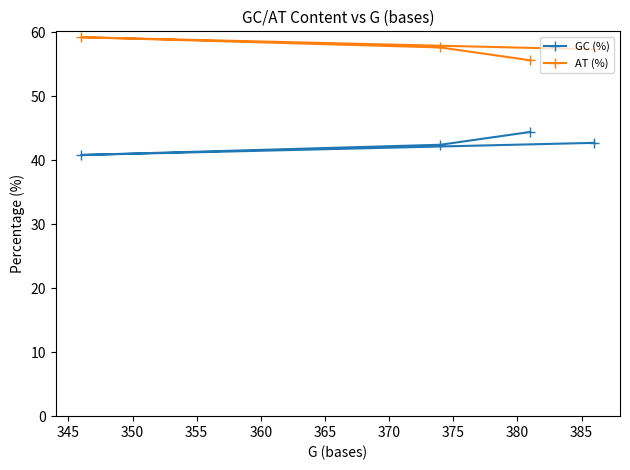

What is the value of the GC (%) point at the 3rd from the left?

44.4